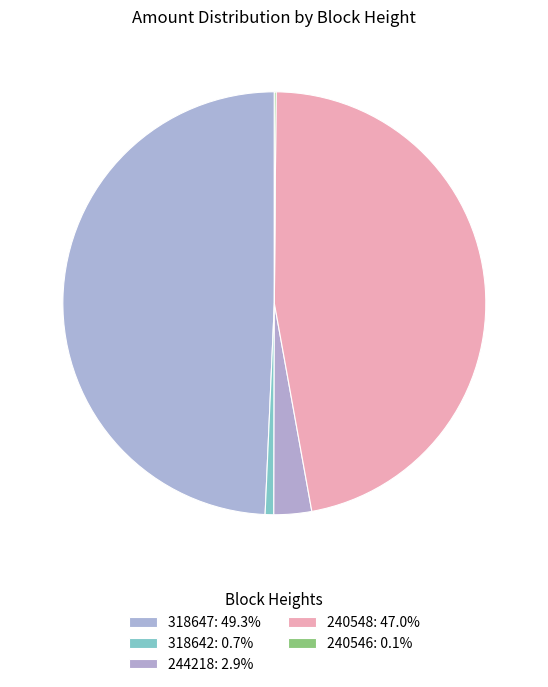

How many slices are in this pie chart?

5